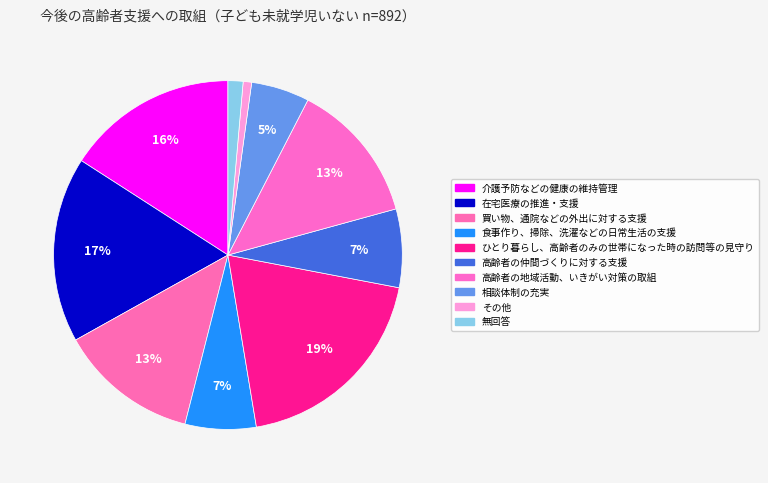

Count the number of slices in the pie.

10